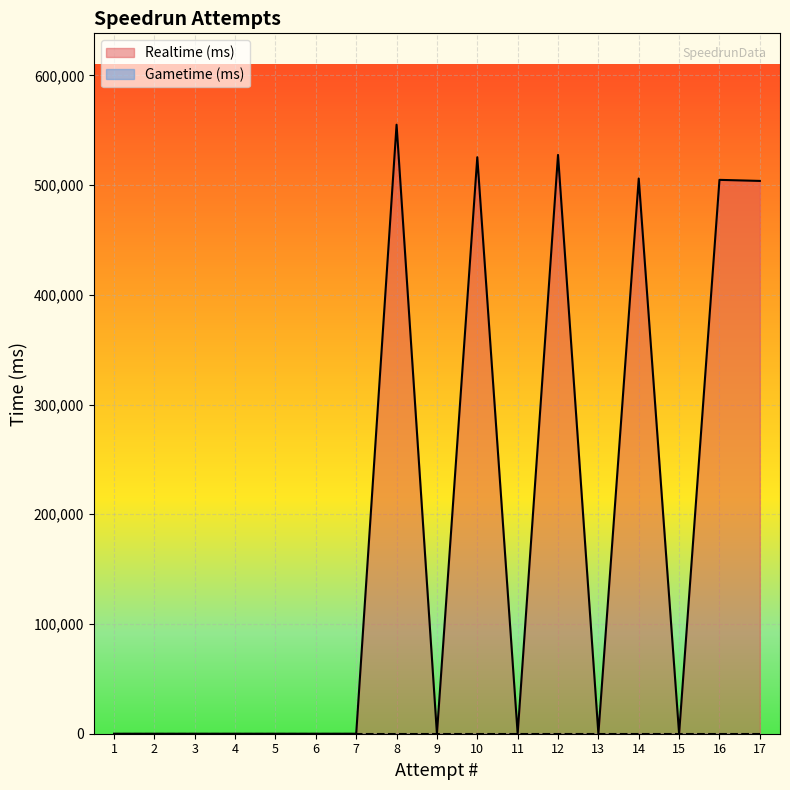

At which label is the value closest to 277517?

17